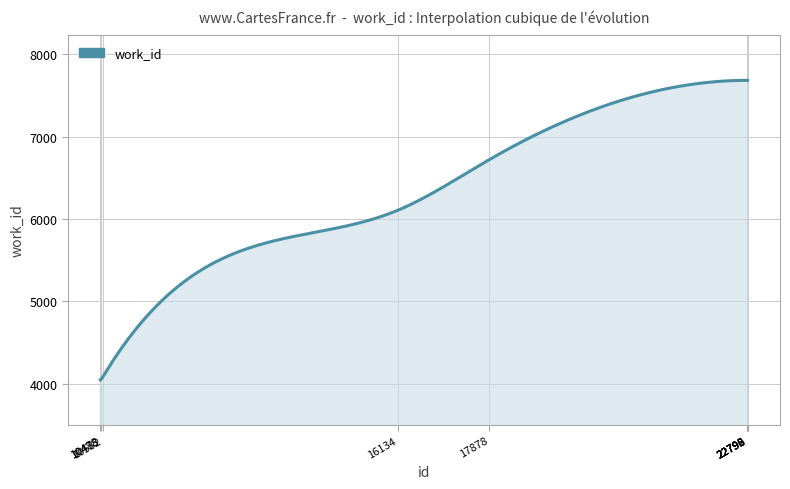

What is the difference between the maximum and minimum values?

3637.0